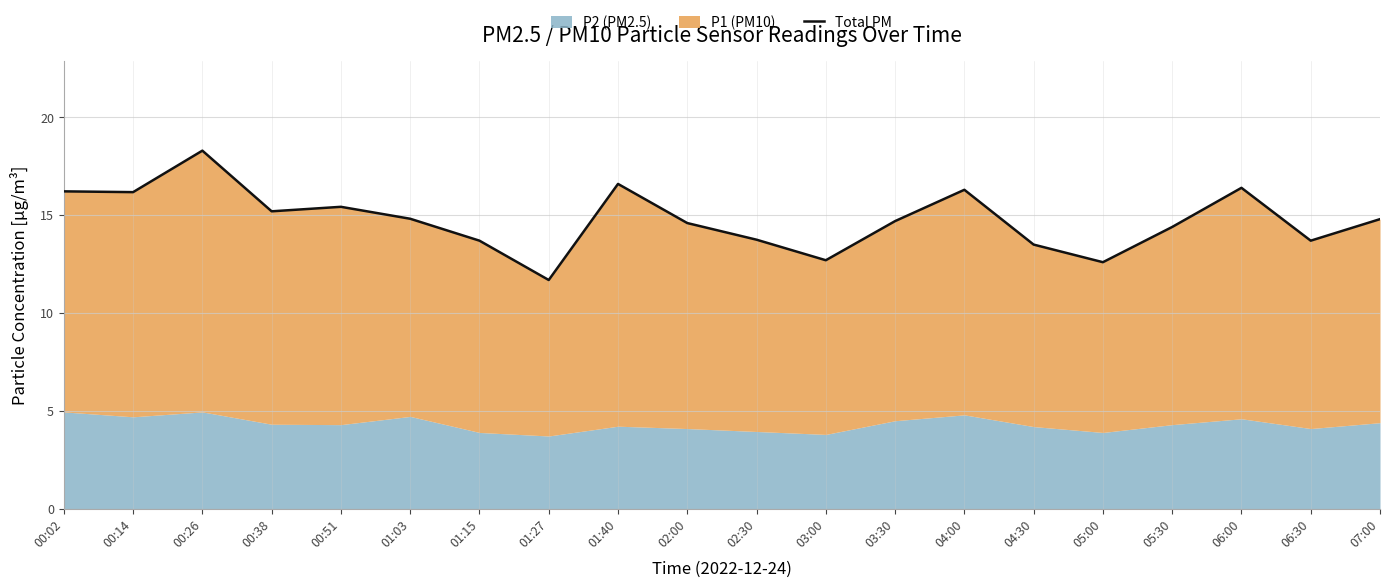

What is the minimum value shown in the chart?

11.7